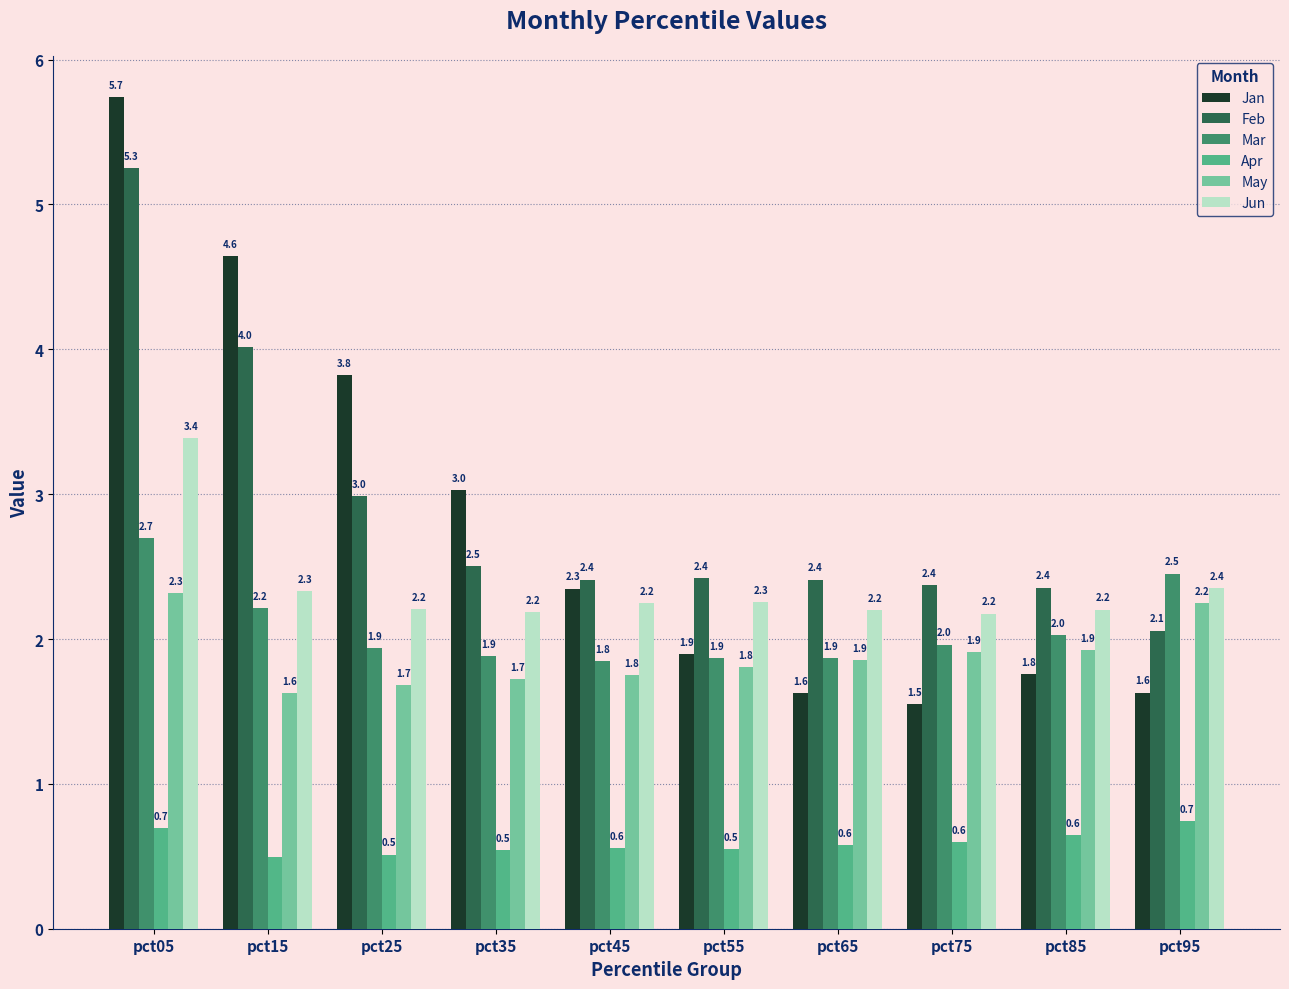

What is the minimum value for Apr?

0.5